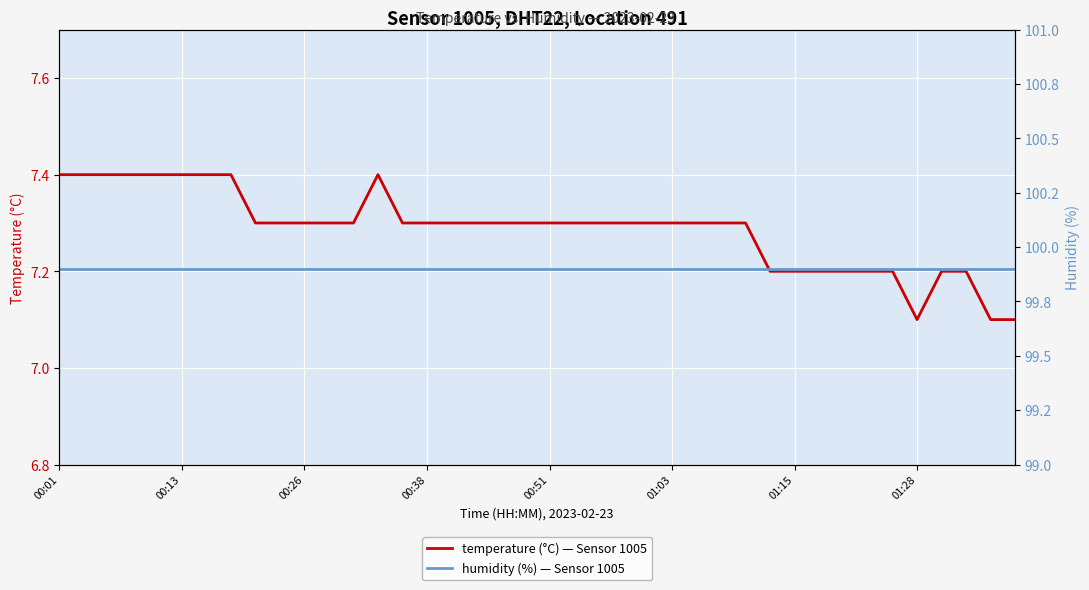

Which series has the widest spread of values?

temperature (°C), Sensor 1005, Location 491